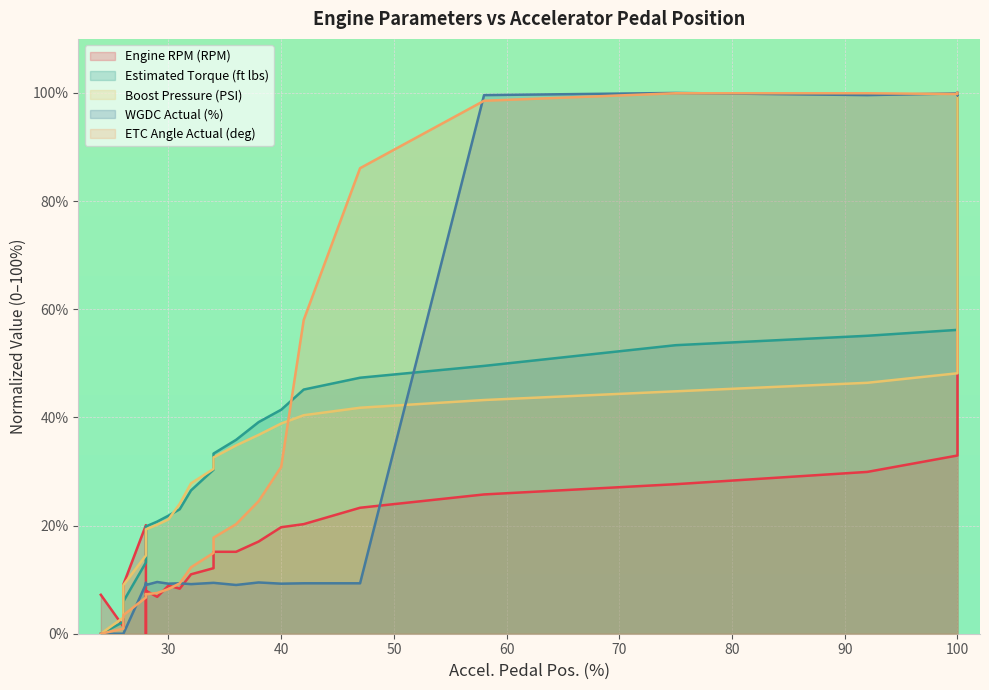

True or false: WGDC Actual (%) and Estimated Torque (ft lbs) intersect in this chart.

True